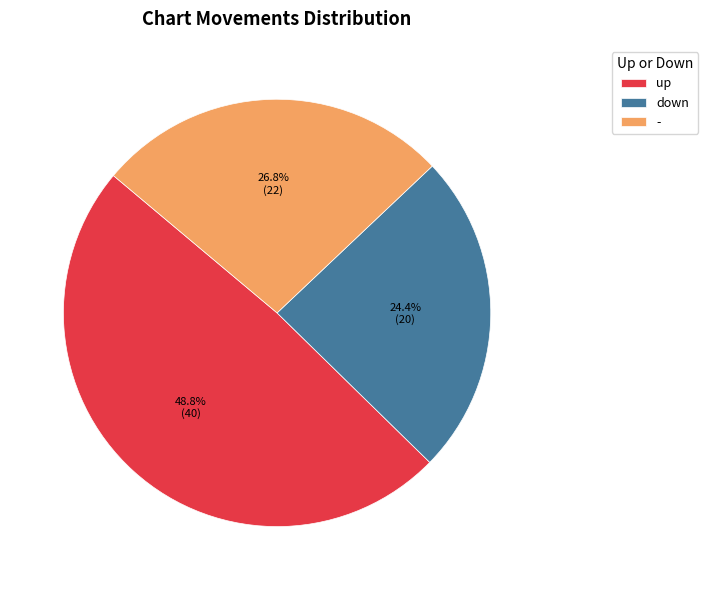

To the nearest percent, what portion does down represent?

24%